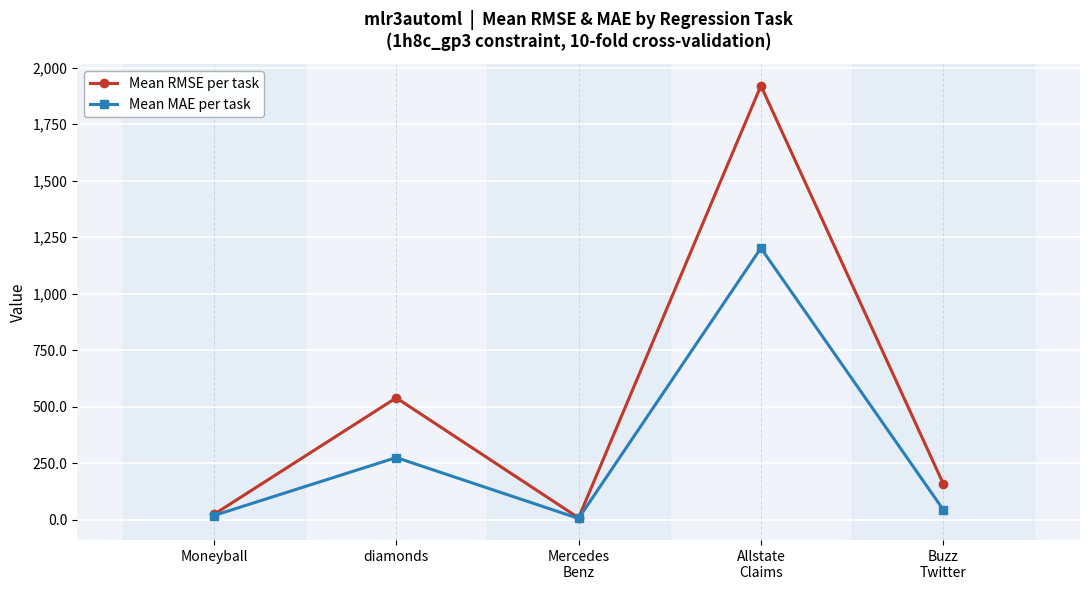

Is the value of Mean MAE per task at Moneyball greater than the value of Mean RMSE per task at diamonds?

No